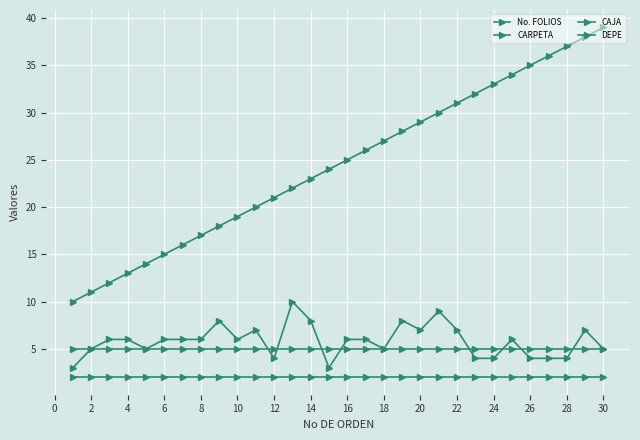

Count the number of categories in the chart.

30